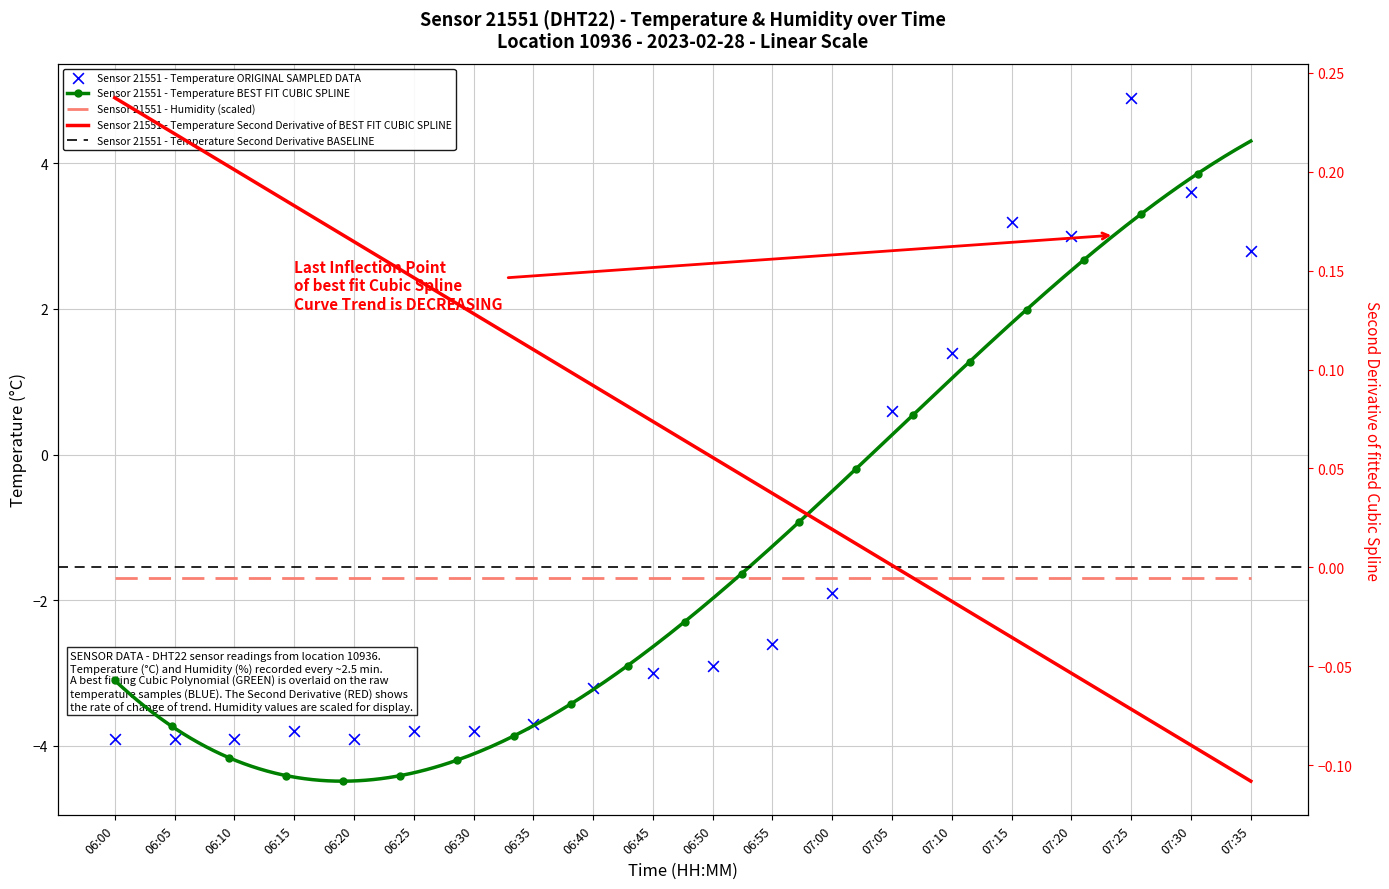

Which has a higher value, 06:35 or 07:35?

07:35